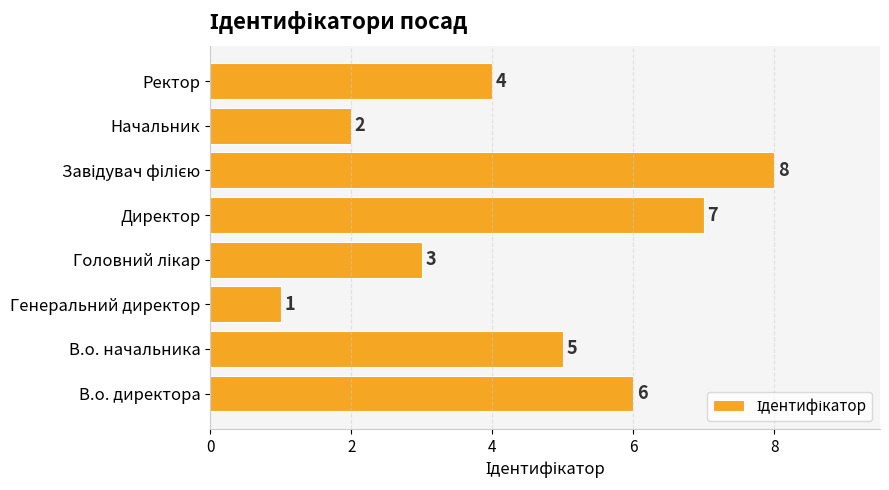

What is the smallest value displayed?

1